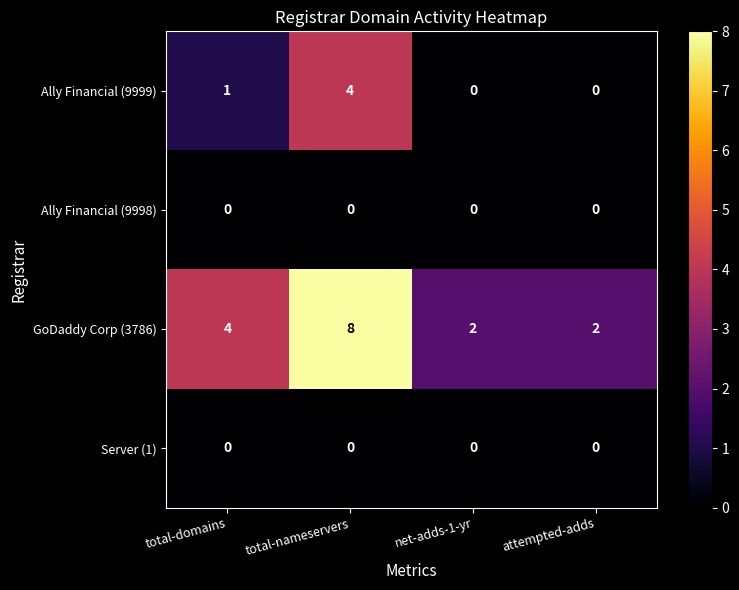

What is the total value across all series at total-nameservers?

12